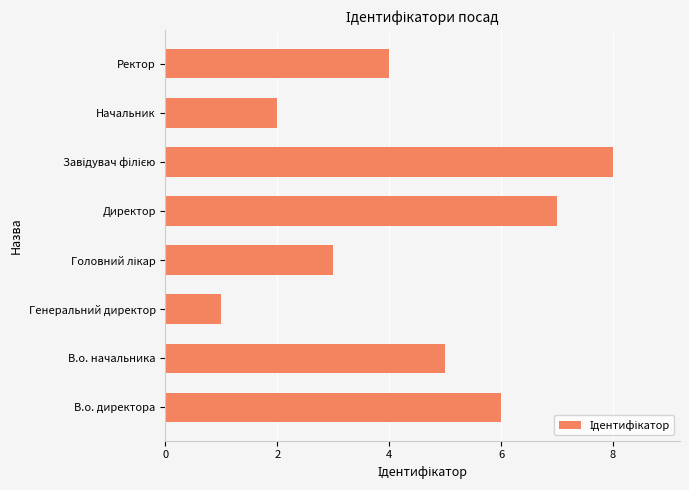

How many data points are less than 5?

4